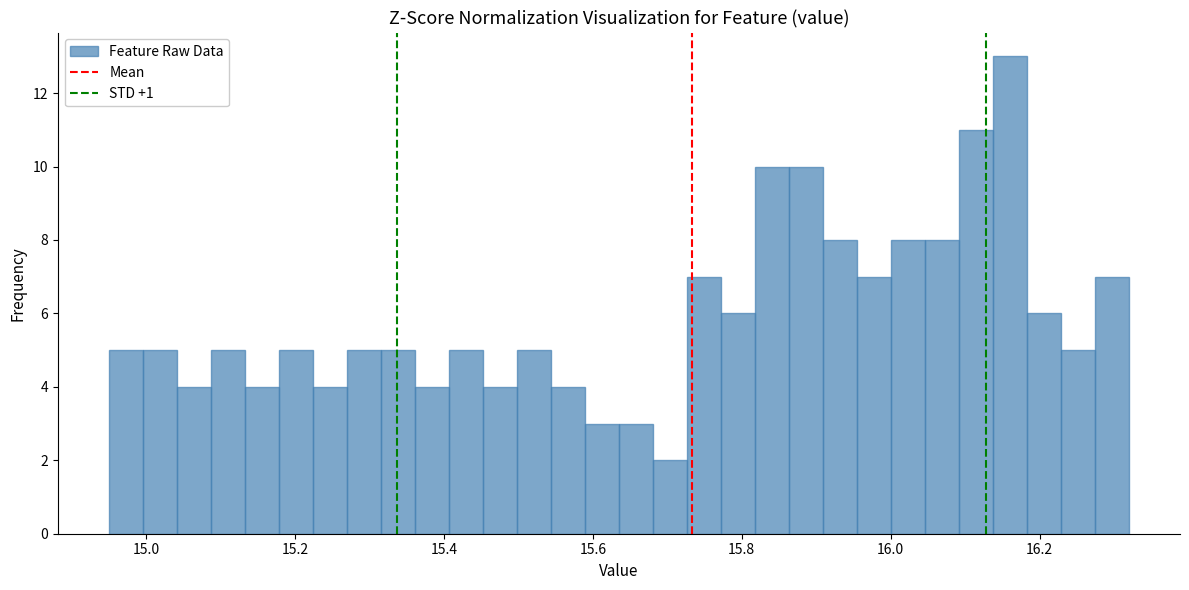

Around what value on the x-axis is the tallest bar? Give the approximate position of its centre, as read against the axis.

16.16